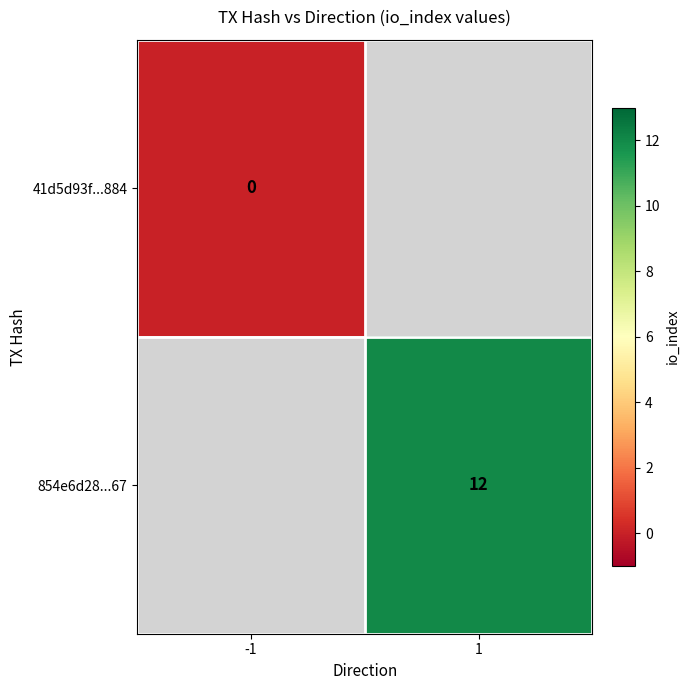

The 854e6d28...67 series shows 6 at 1. True or false?

False